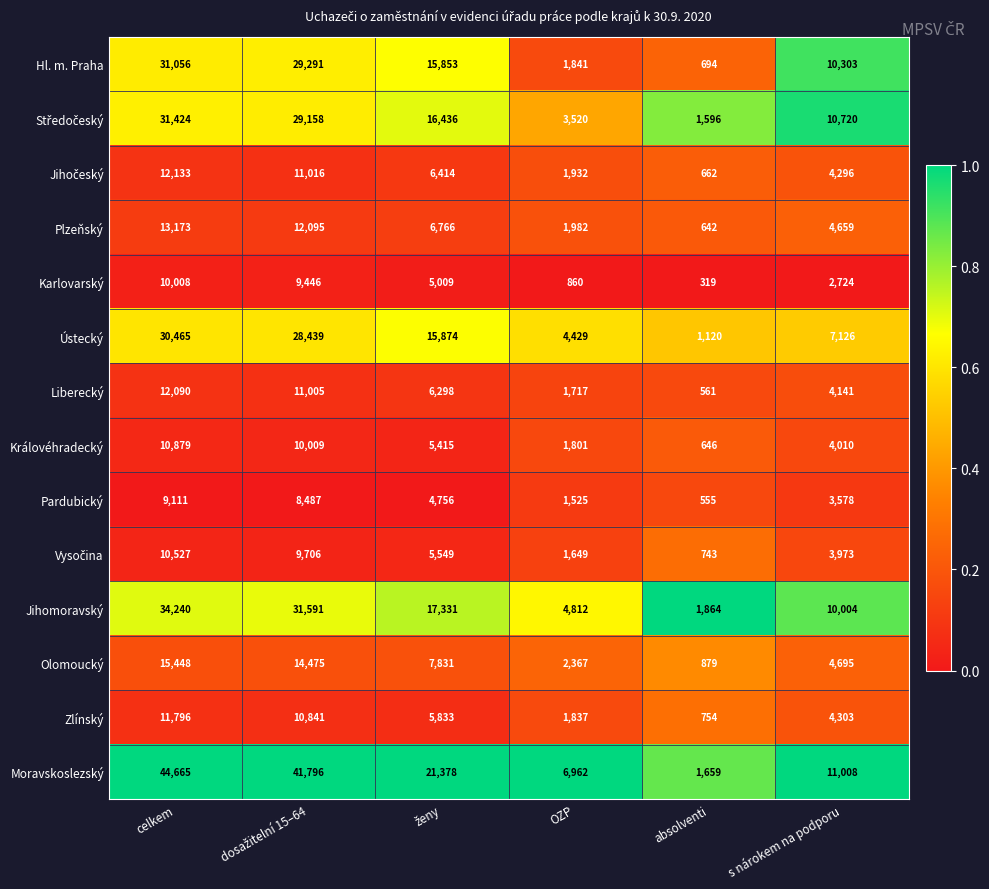

At which category does the chart reach its minimum across all series?

absolventi